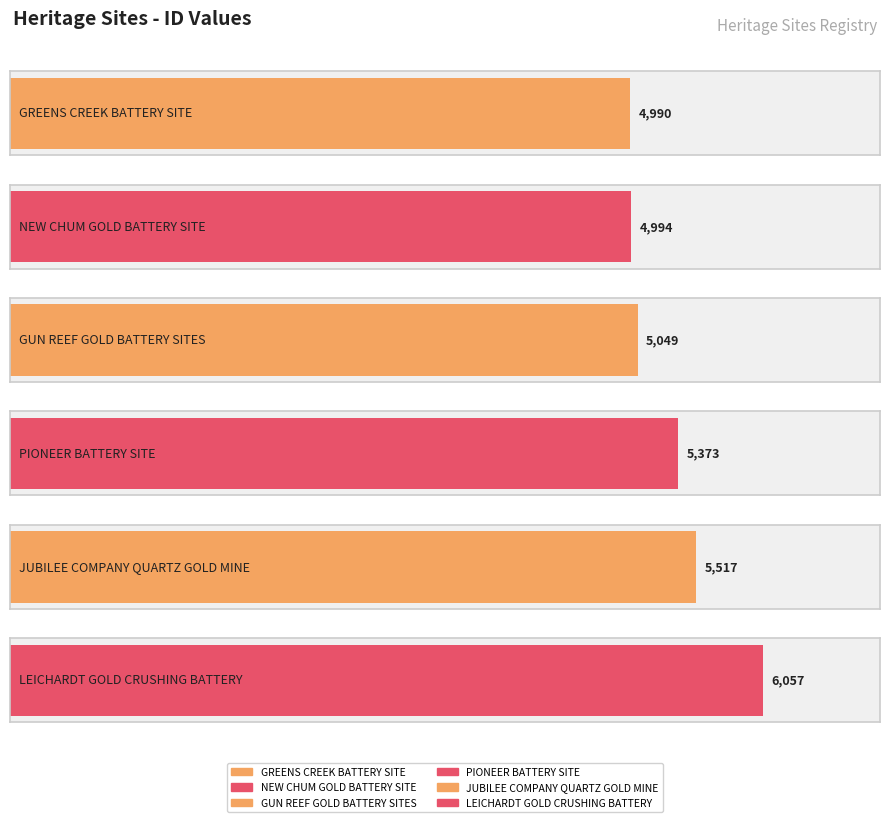

Rank the categories by value from highest to lowest.

LEICHARDT GOLD CRUSHING BATTERY, JUBILEE COMPANY QUARTZ GOLD MINE, PIONEER BATTERY SITE, GUN REEF GOLD BATTERY SITES, NEW CHUM GOLD BATTERY SITE, GREENS CREEK BATTERY SITE